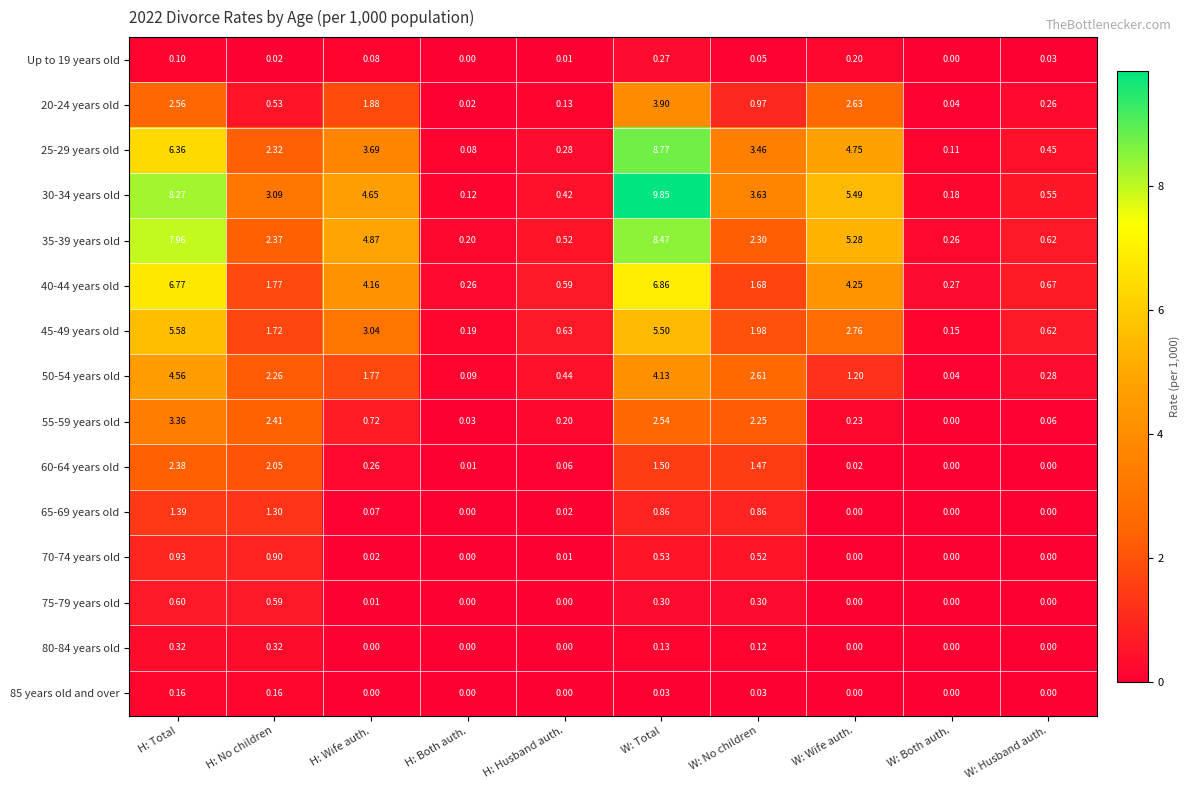

Which label corresponds to the largest value in the chart?

W: Total